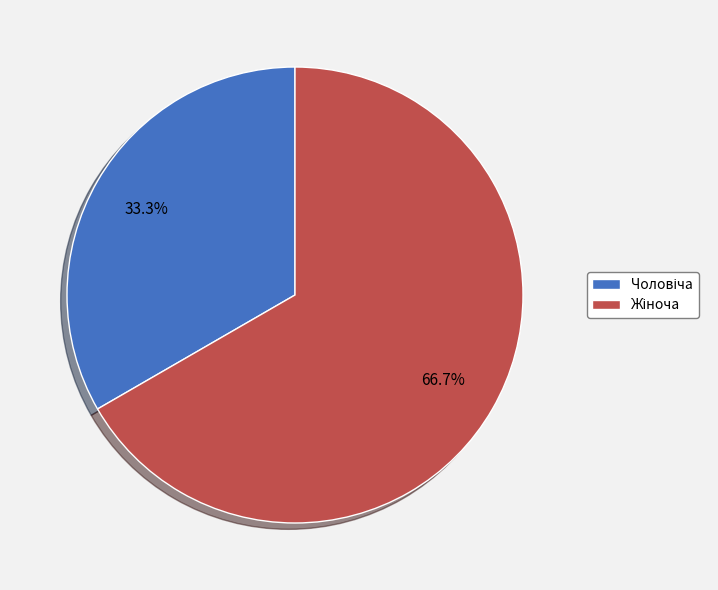

Does any single category account for the majority?

Yes